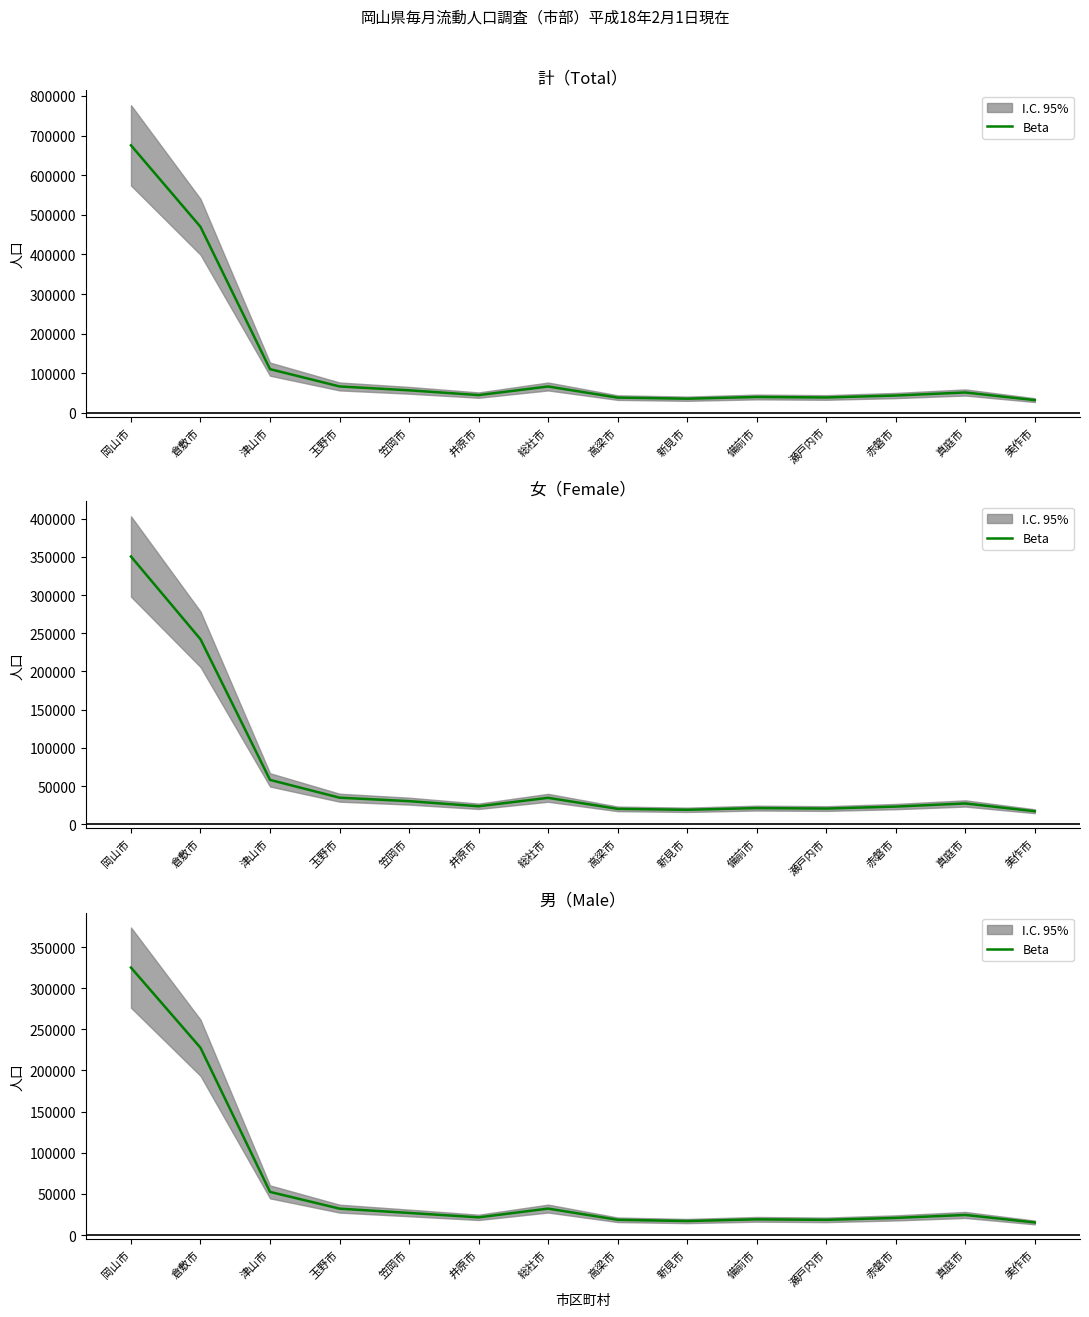

What is the difference between the second highest and minimum values?

212335